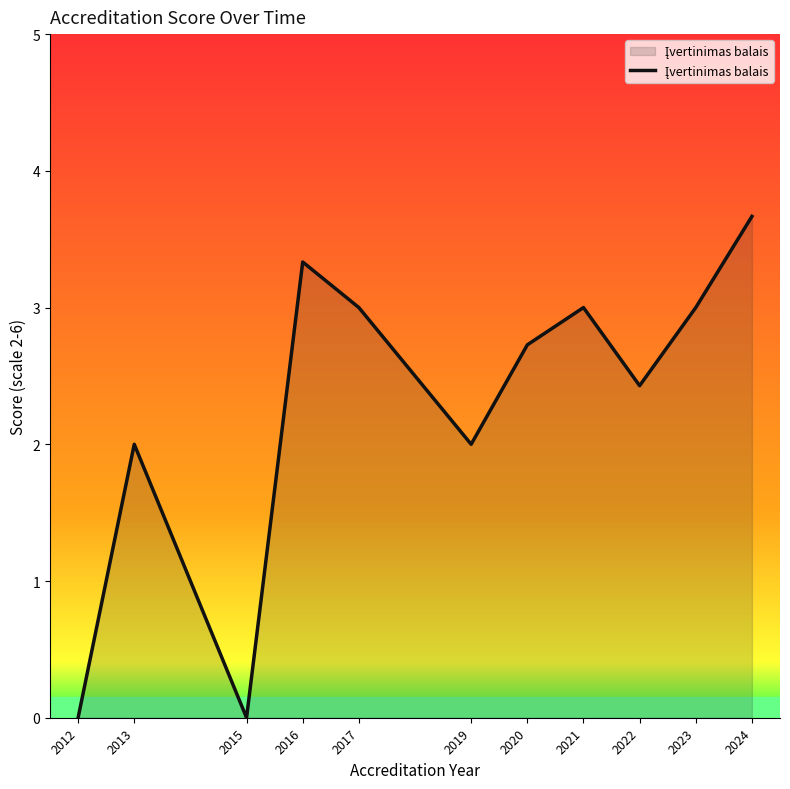

What is the sum of all values?

25.2